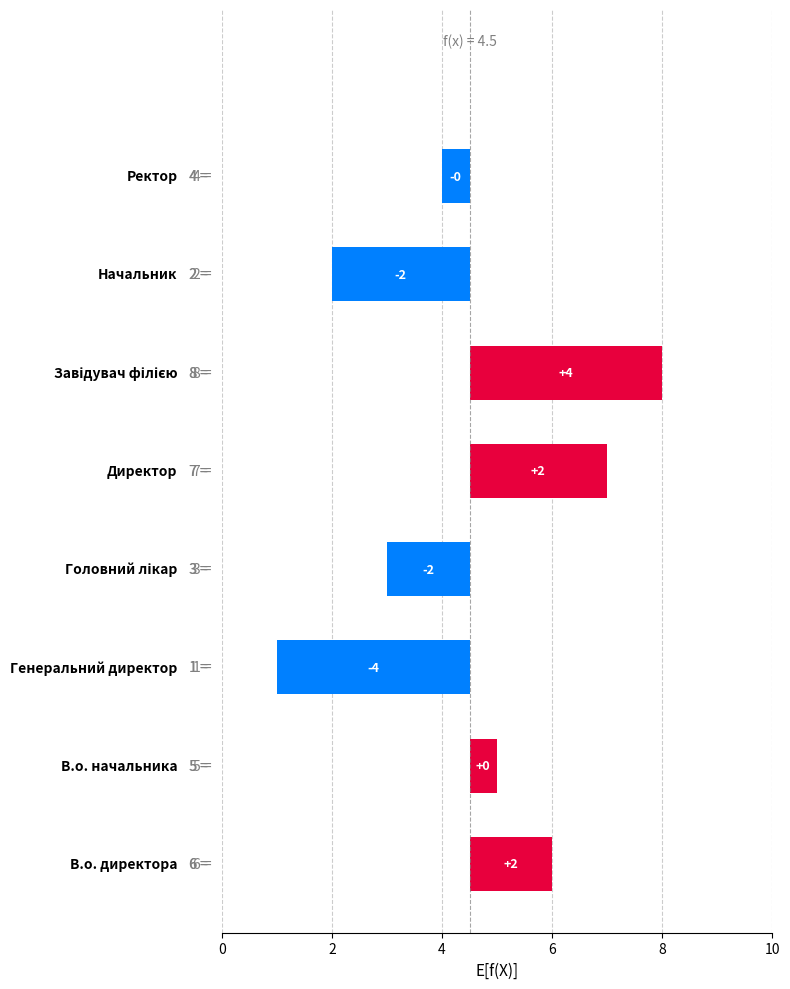

What is the change in value from 2 to 10?

+3.0